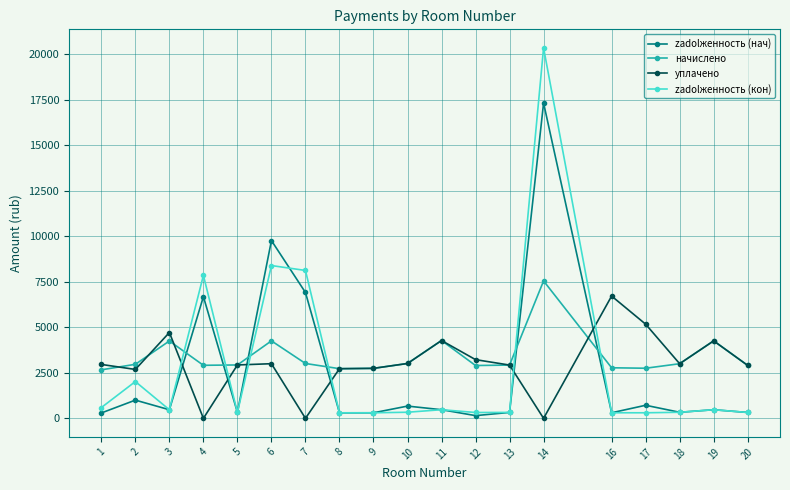

How many data points in начислено are less than 2931?

9